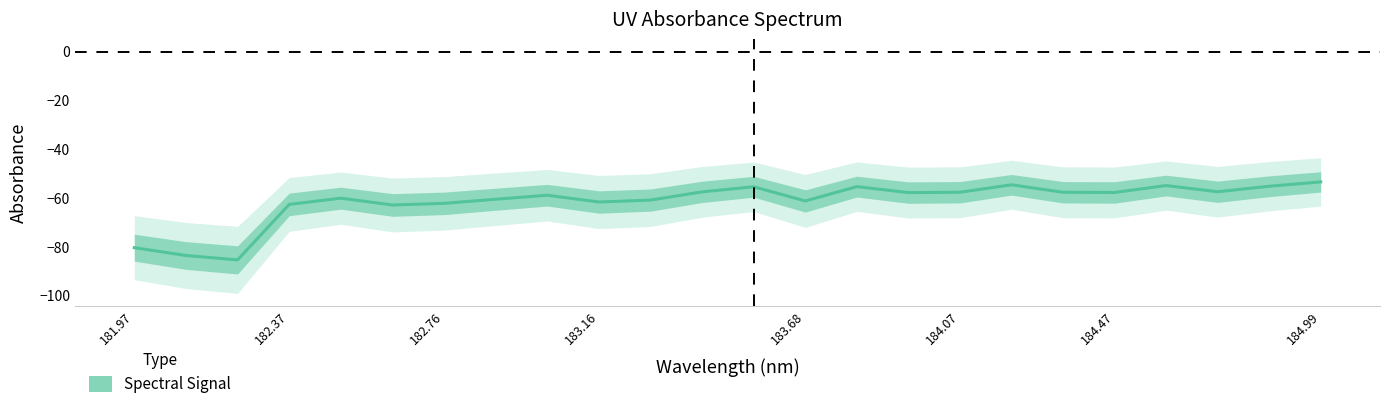

True or false: there are more than 0 points higher than both neighbors.

True